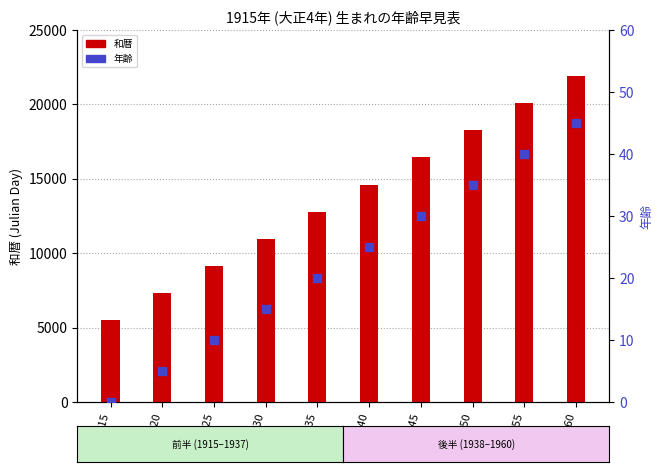

At which category is the sum across all series the highest?

1960